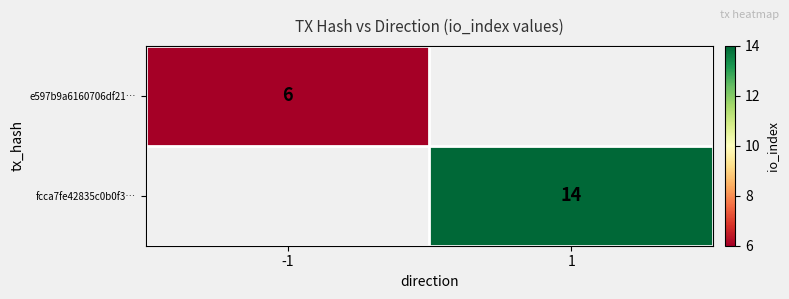

The value of e597b9a6160706df21… at -1 is 6. True or false?

True